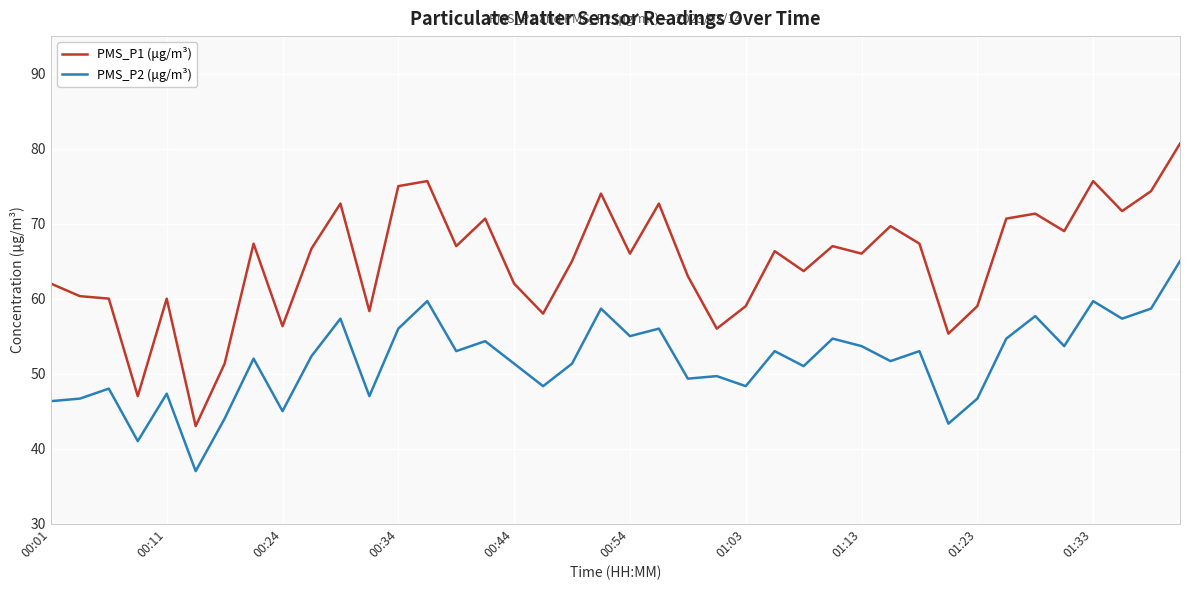

What is the difference between the maximum and minimum values in the PMS_P1 (μg/m³) series?

37.7